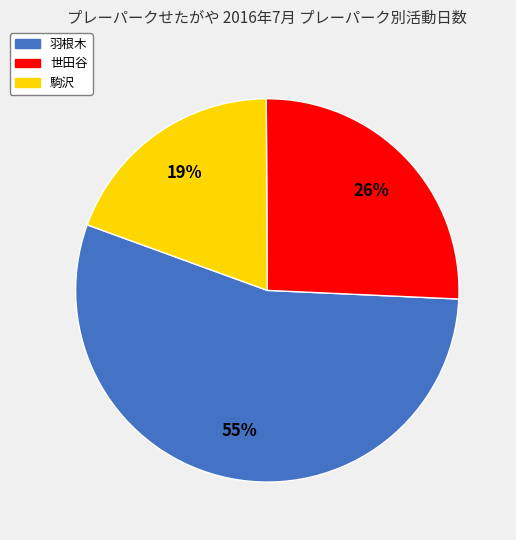

Is it true that 羽根木 is 49% of the pie?

False